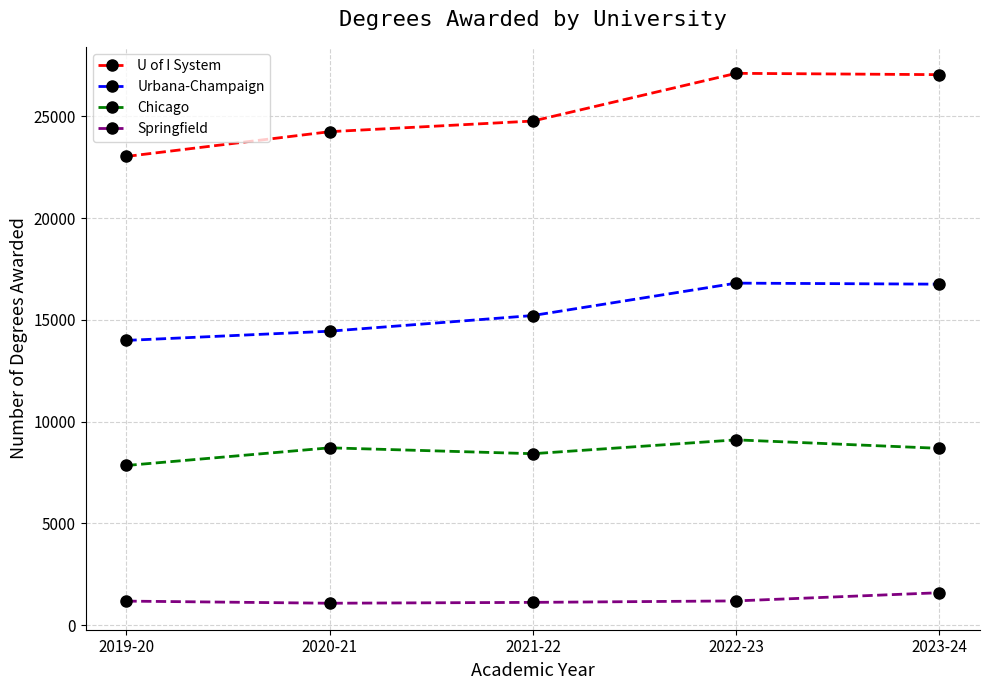

What is the average value of the Springfield series?

1238